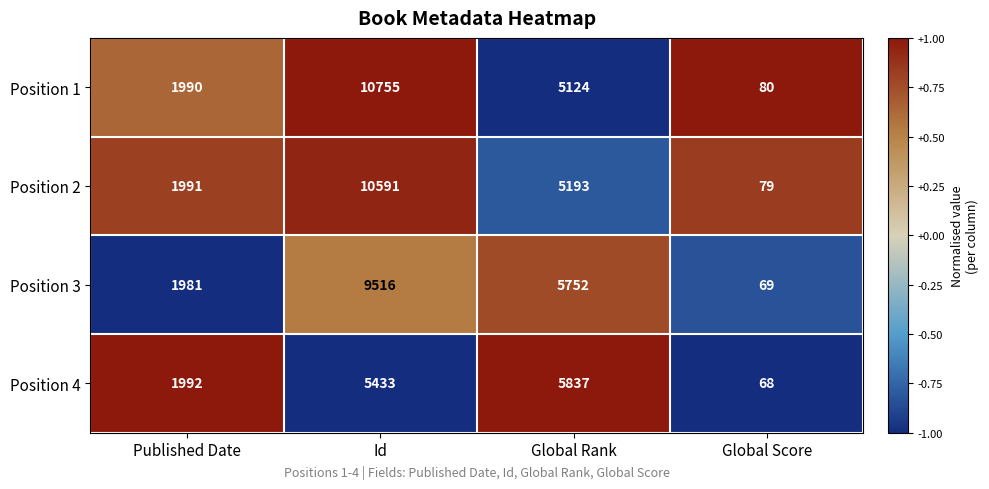

Reading right to left, what are all the values shown in this chart?

Position 1: 80	5124	10755	1990
Position 2: 79	5193	10591	1991
Position 3: 69	5752	9516	1981
Position 4: 68	5837	5433	1992